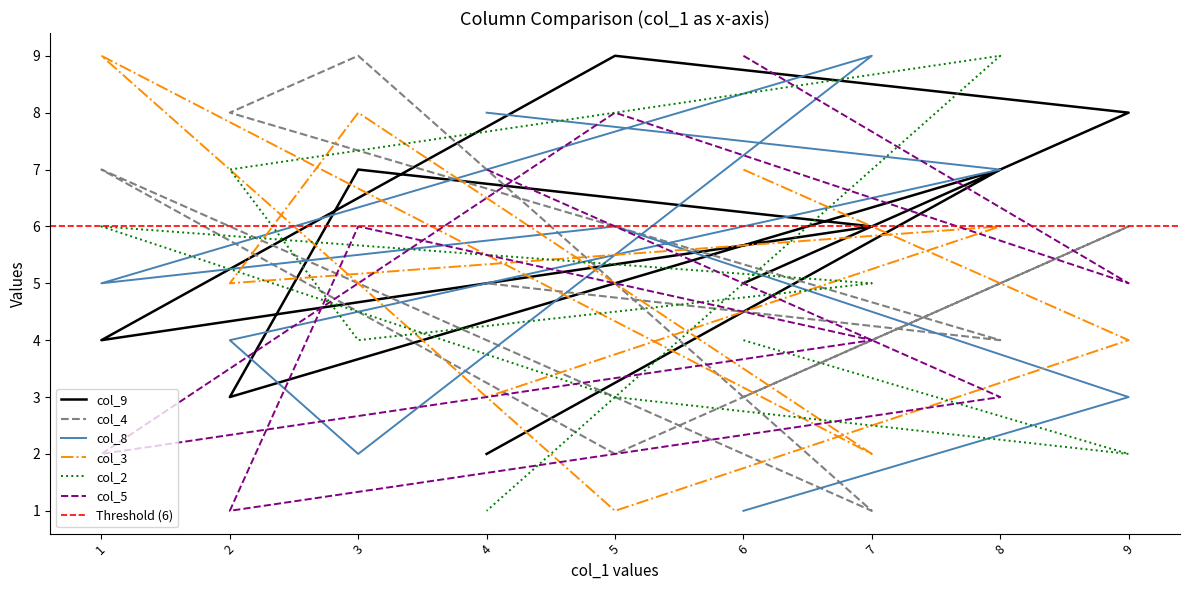

What is the difference between the maximum and minimum values in the col_2 series?

8